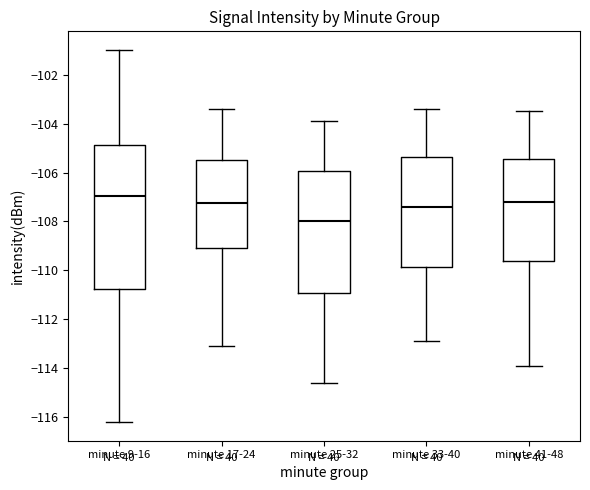

Where is the upper edge of the box for minute 9-16 on the y-axis? The values are not printed on the chart, so give them approximately, as read against the axis.

-104.8